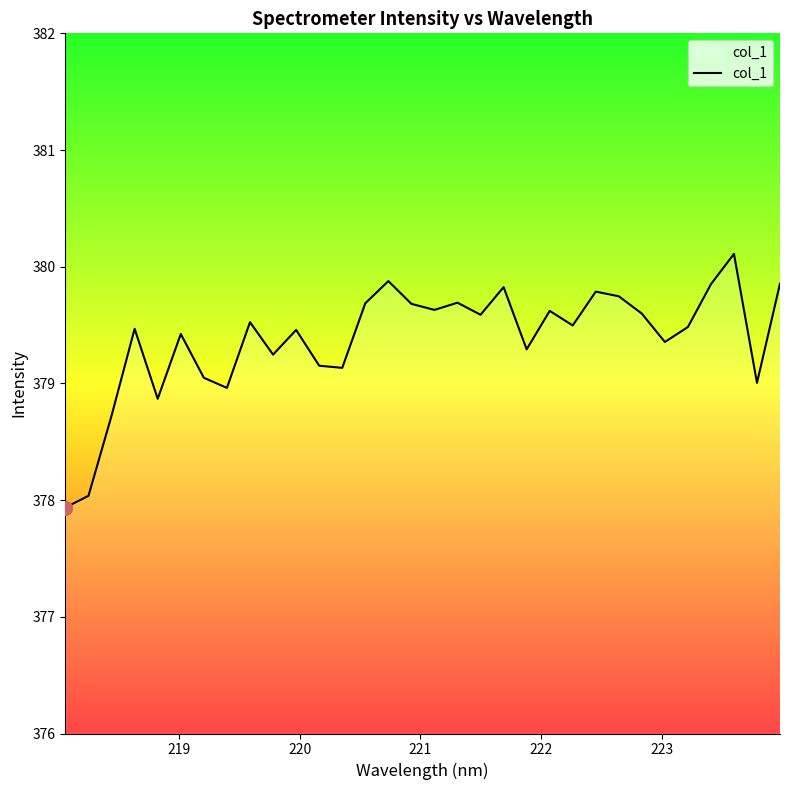

What is the greatest value displayed?

380.1